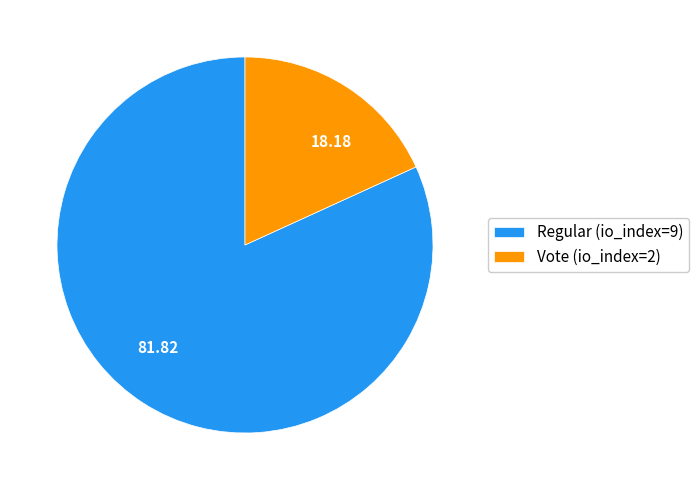

Which slice is the smallest?

Vote (io_index=2)